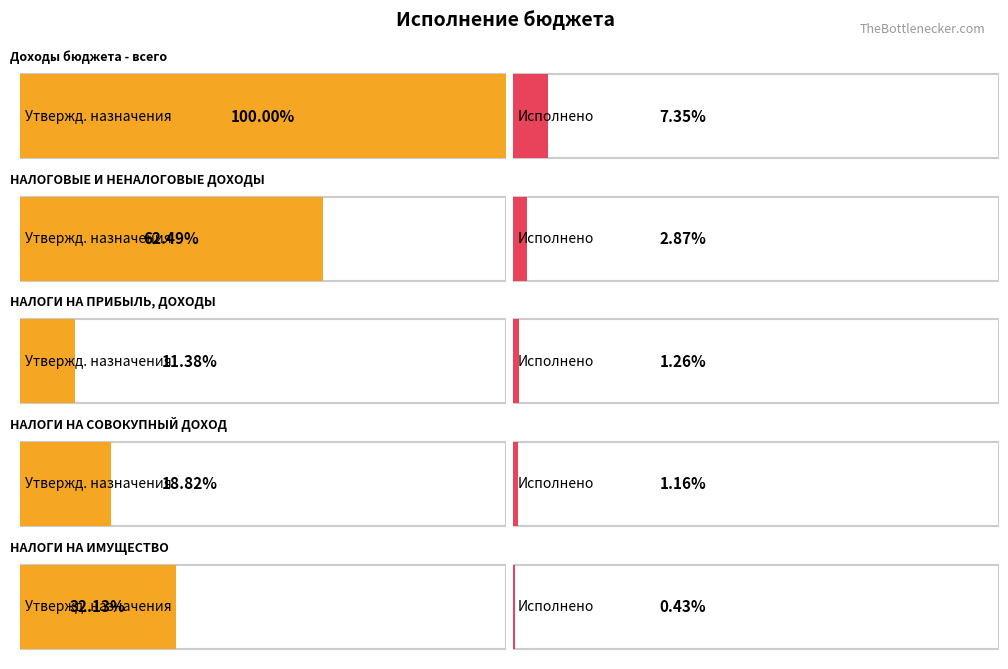

At which label is Утвержденные бюджетные назначения closest to 8277600?

НАЛОГОВЫЕ И НЕНАЛОГОВЫЕ ДОХОДЫ